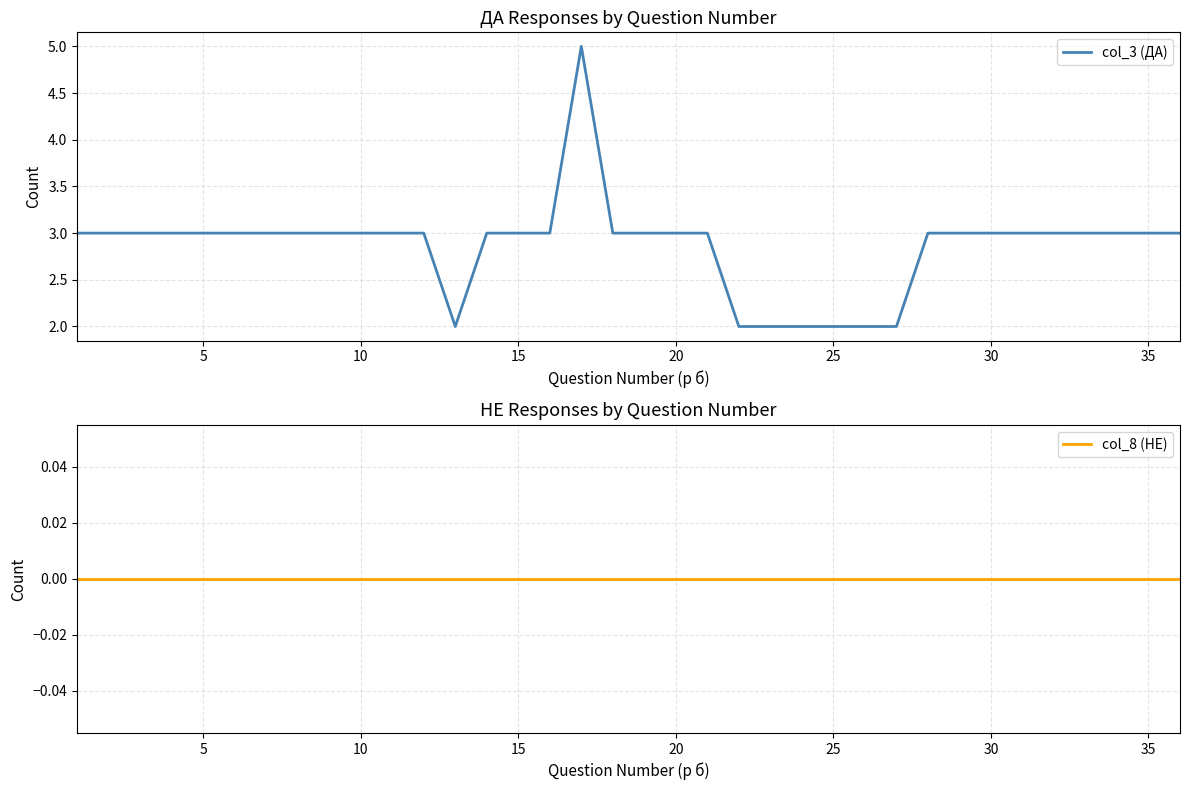

The value of col_3 (ДА) at 15 is 3. True or false?

True